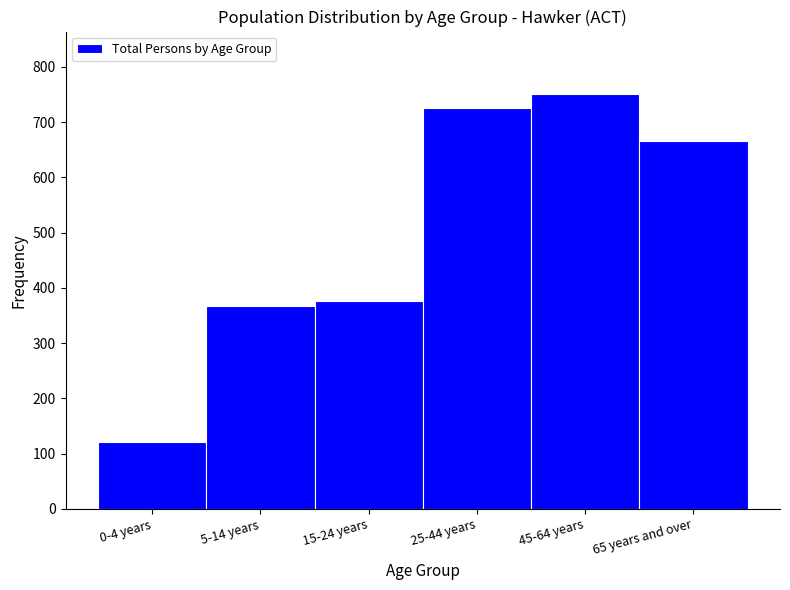

Reading left to right, extract all data points from this chart.

121	367	377	726	751	666